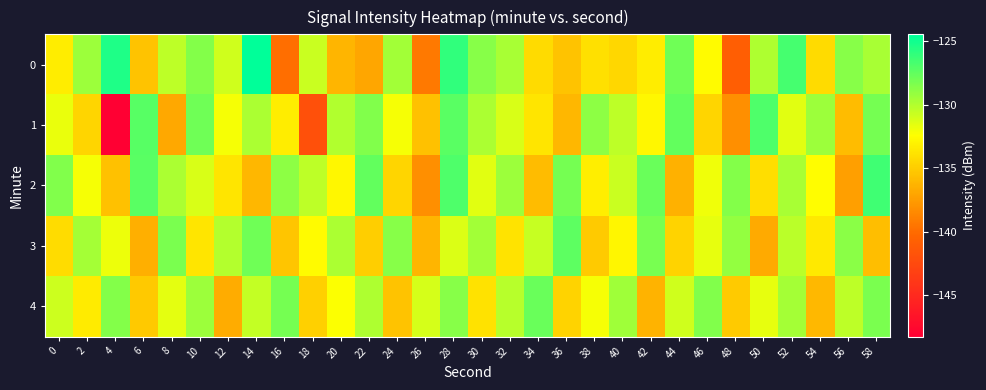

Reading left to right, transcribe all the data shown in this chart.

0: 0=-133.4	2=-129.4	4=-125.4	6=-135.5	8=-130.3	10=-128.6	12=-130.9	14=-124.5	16=-139.8	18=-130.7	20=-136.2	22=-137.0	24=-129.5	26=-139.3	28=-126.0	30=-128.7	32=-129.7	34=-134.2	36=-135.4	38=-133.9	40=-134.4	42=-133.3	44=-128.0	46=-132.5	48=-140.8	50=-129.9	52=-126.7	54=-134.2	56=-128.7	58=-129.7
1: 0=-131.8	2=-134.5	4=-148.2	6=-127.2	8=-136.9	10=-128.0	12=-132.1	14=-129.8	16=-133.3	18=-142.0	20=-130.0	22=-128.5	24=-132.1	26=-135.6	28=-127.3	30=-129.8	32=-131.2	34=-133.7	36=-136.1	38=-128.9	40=-130.4	42=-132.8	44=-127.6	46=-134.5	48=-138.2	50=-126.9	52=-131.5	54=-129.3	56=-135.8	58=-128.1
2: 0=-128.5	2=-132.1	4=-135.6	6=-127.3	8=-129.8	10=-131.2	12=-133.7	14=-136.1	16=-128.9	18=-130.4	20=-132.8	22=-127.6	24=-134.5	26=-138.2	28=-126.9	30=-131.5	32=-129.3	34=-135.8	36=-128.1	38=-133.2	40=-130.7	42=-127.8	44=-136.4	46=-131.9	48=-128.6	50=-134.1	52=-129.7	54=-132.5	56=-137.3	58=-126.5
3: 0=-134.2	2=-129.6	4=-131.8	6=-136.5	8=-128.3	10=-133.7	12=-130.1	14=-127.9	16=-135.4	18=-132.6	20=-129.8	22=-134.9	24=-128.7	26=-136.2	28=-131.3	30=-129.5	32=-133.8	34=-130.6	36=-127.4	38=-135.1	40=-132.9	42=-128.2	44=-134.6	46=-131.7	48=-129.1	50=-136.8	52=-130.3	54=-133.5	56=-128.8	58=-135.7
4: 0=-130.8	2=-133.4	4=-128.6	6=-135.2	8=-131.6	10=-129.3	12=-136.7	14=-130.5	16=-128.1	18=-134.8	20=-132.3	22=-129.9	24=-135.5	26=-131.1	28=-128.7	30=-133.9	32=-130.2	34=-127.8	36=-134.6	38=-132.1	40=-129.4	42=-136.3	44=-130.9	46=-128.5	48=-135.1	50=-131.7	52=-129.6	54=-136.0	56=-130.4	58=-128.3